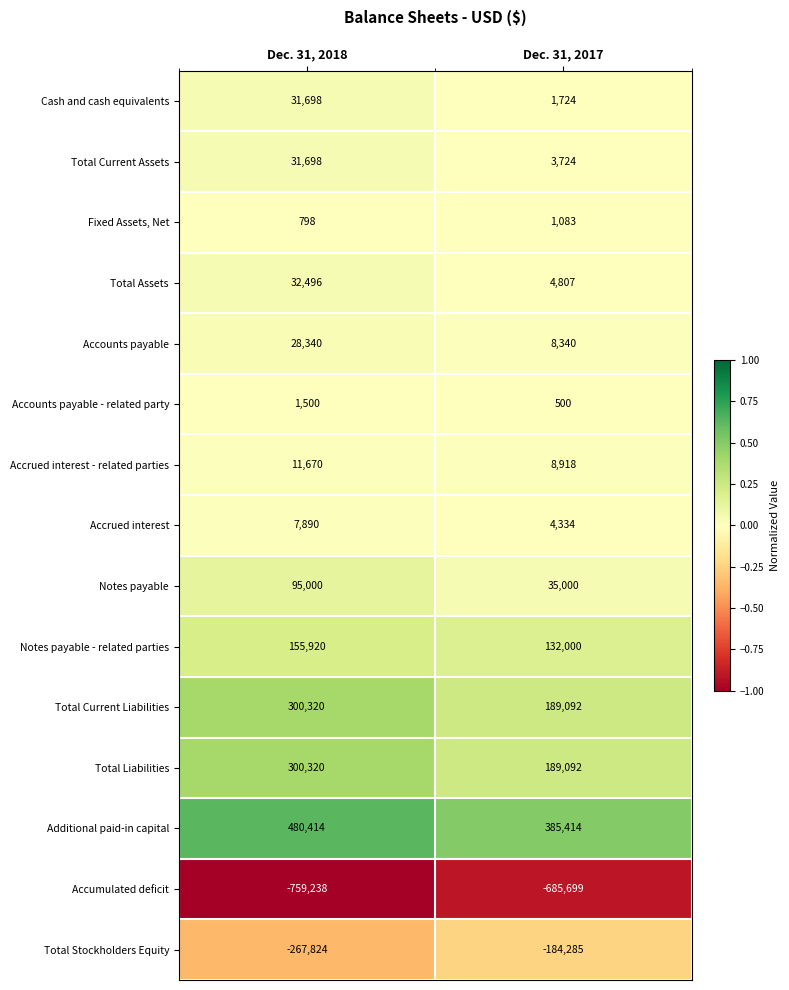

At how many categories does at least one series exceed 0?

2